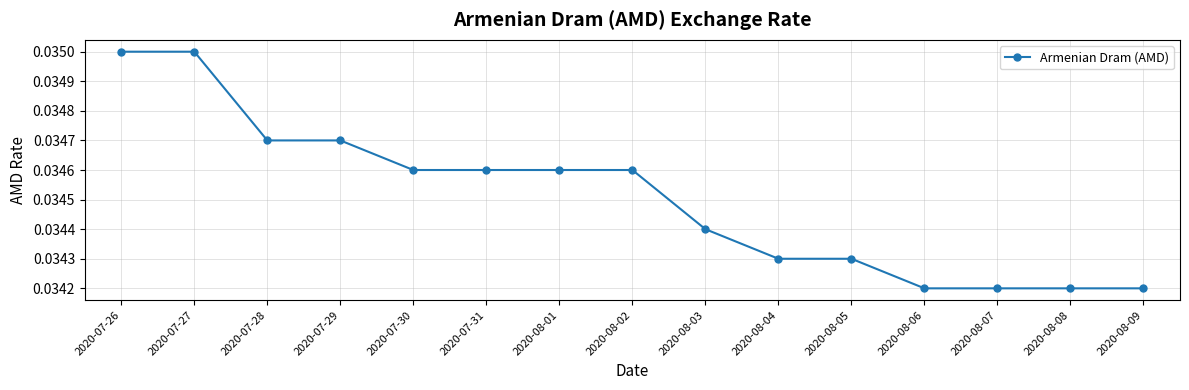

Does the chart have visible grid lines?

Yes